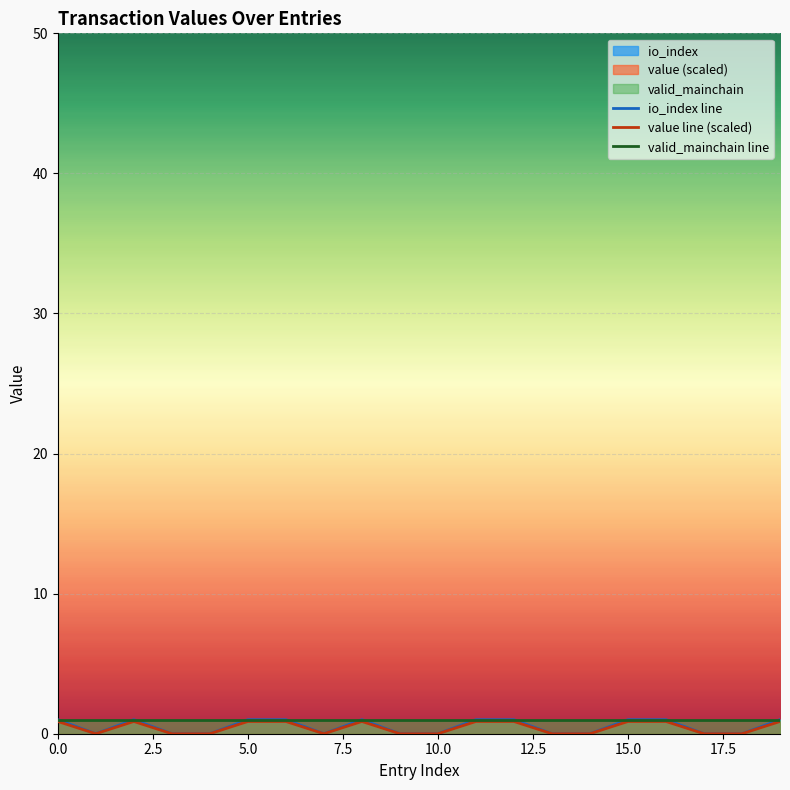

True or false: io_index line and valid_mainchain line cross at least once.

False